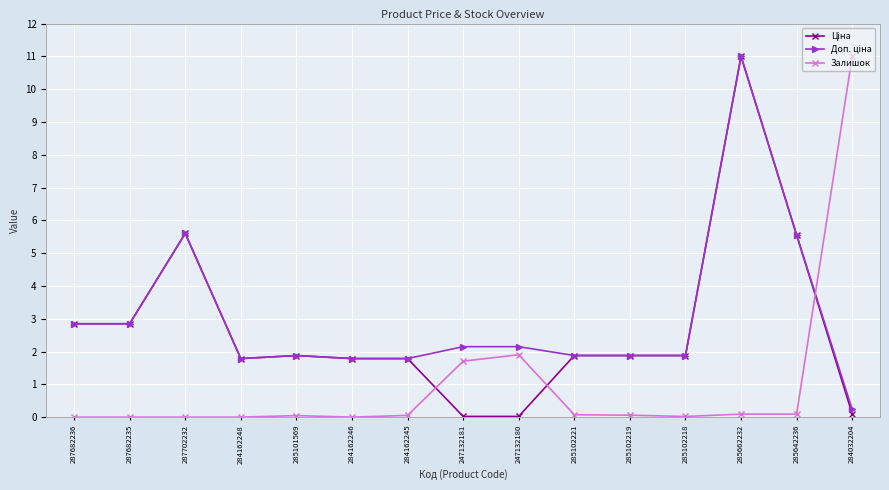

Is it true that Залишок equals -6.8 at 284162248?

False